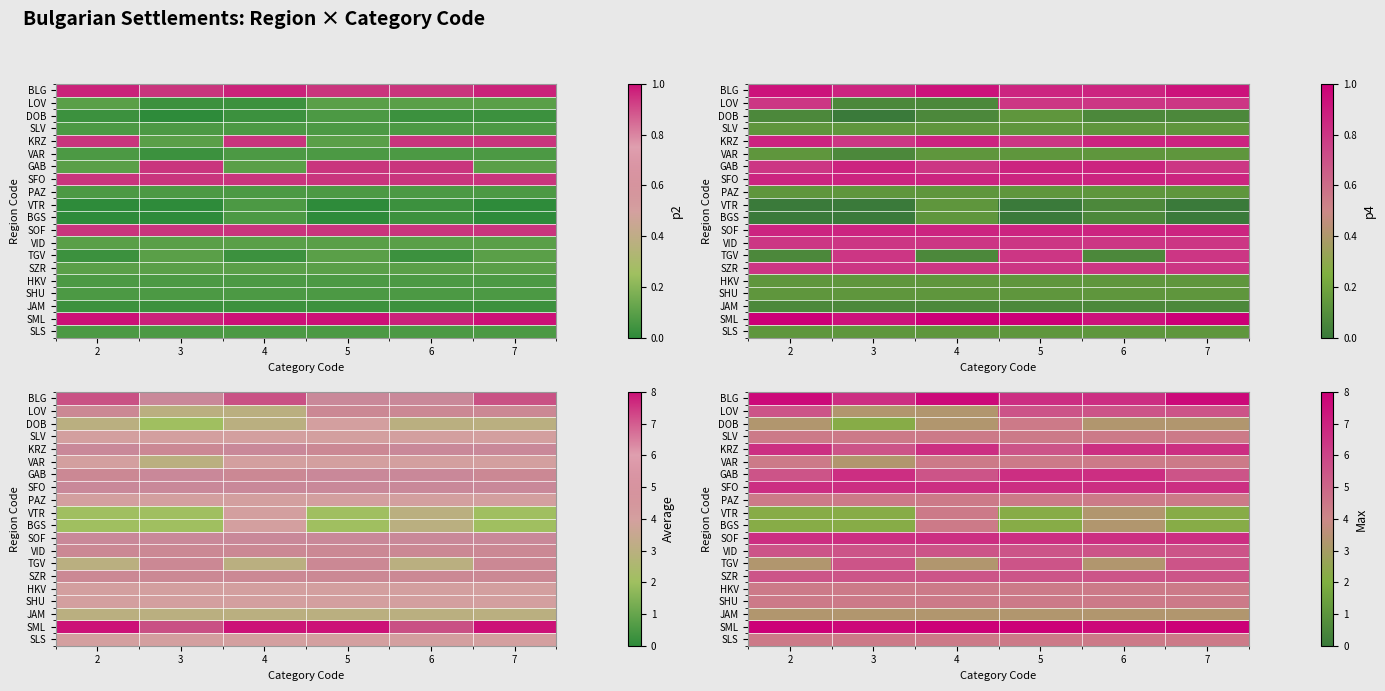

At which category is the sum across all series the highest?

4